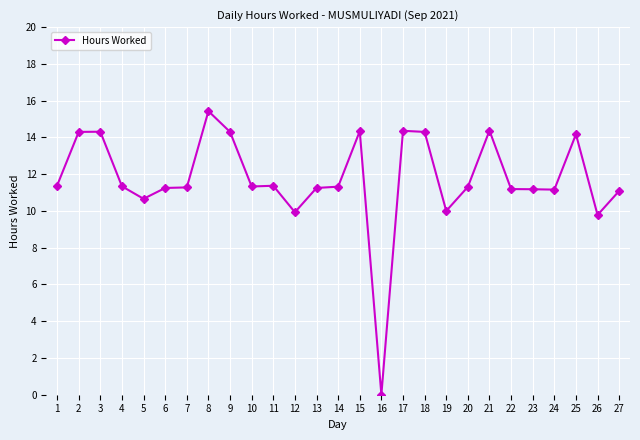

The value at 12 is 6.8. True or false?

False